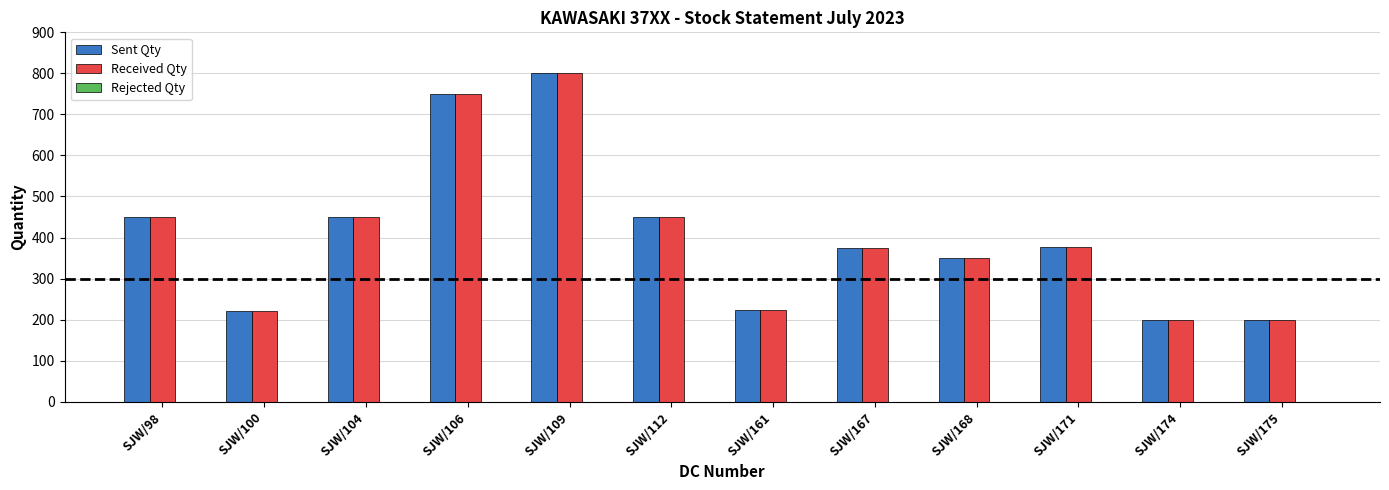

At which label does Received Qty reach its peak?

SJW/109